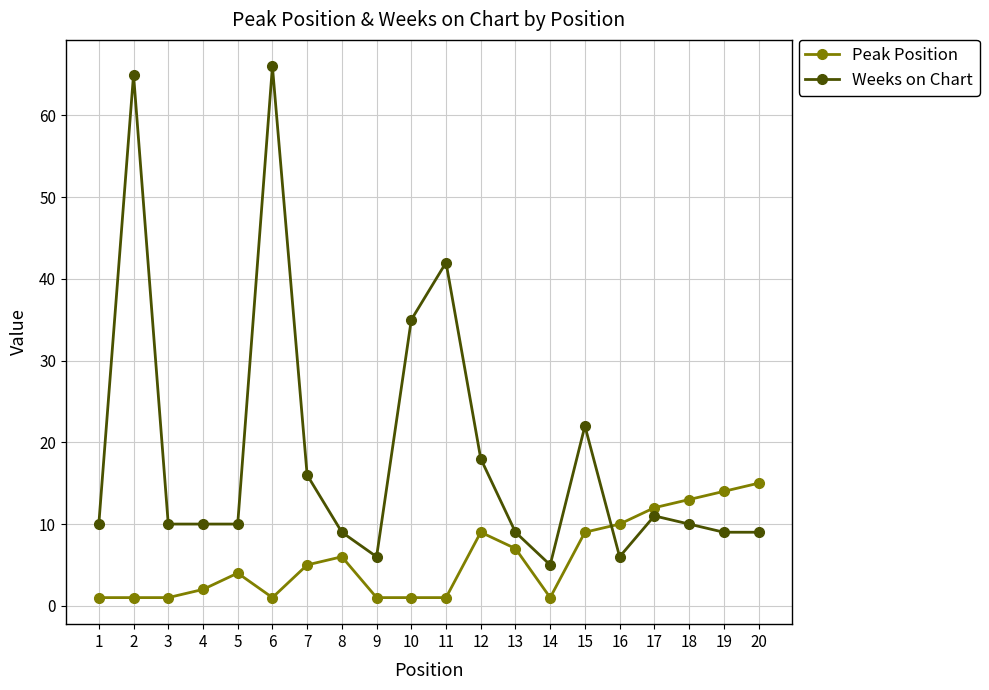

Reading left to right, transcribe all the data shown in this chart.

Peak Position: 1	1	1	2	4	1	5	6	1	1	1	9	7	1	9	10	12	13	14	15
Weeks on Chart: 10	65	10	10	10	66	16	9	6	35	42	18	9	5	22	6	11	10	9	9